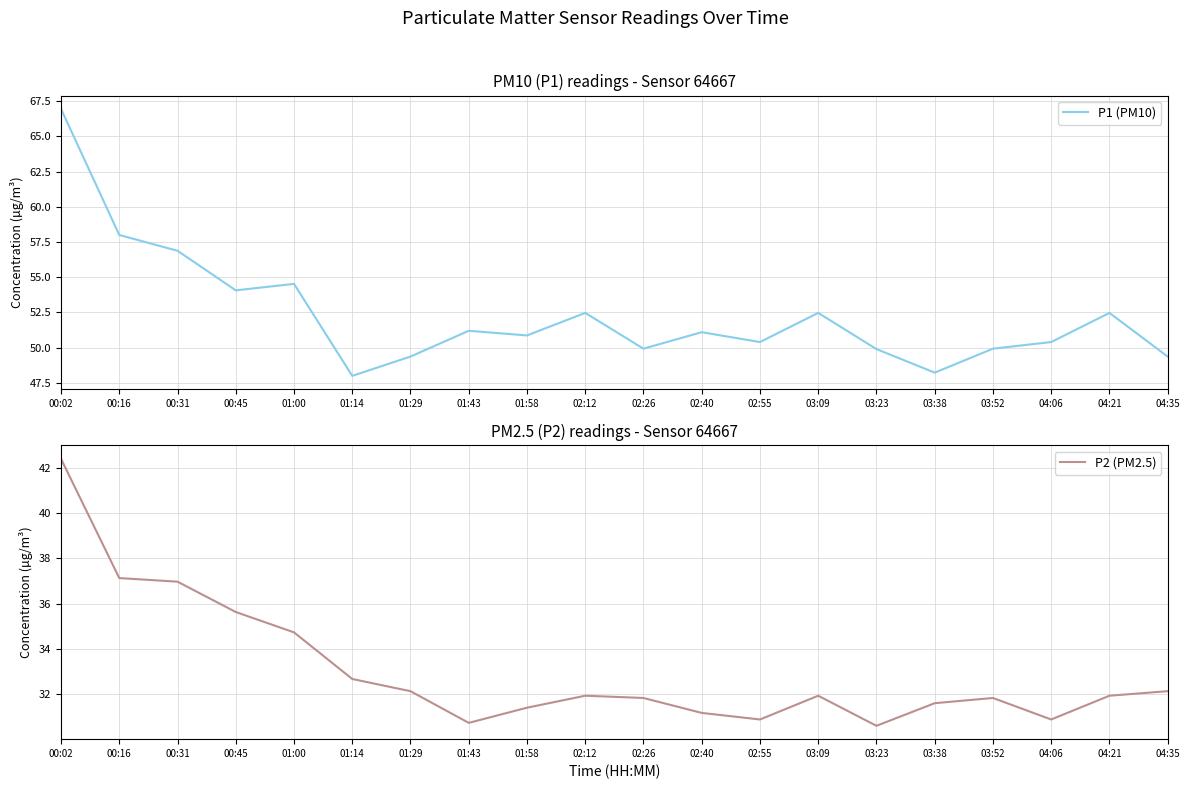

What is the average value of the P2 (PM2.5) series?

33.0